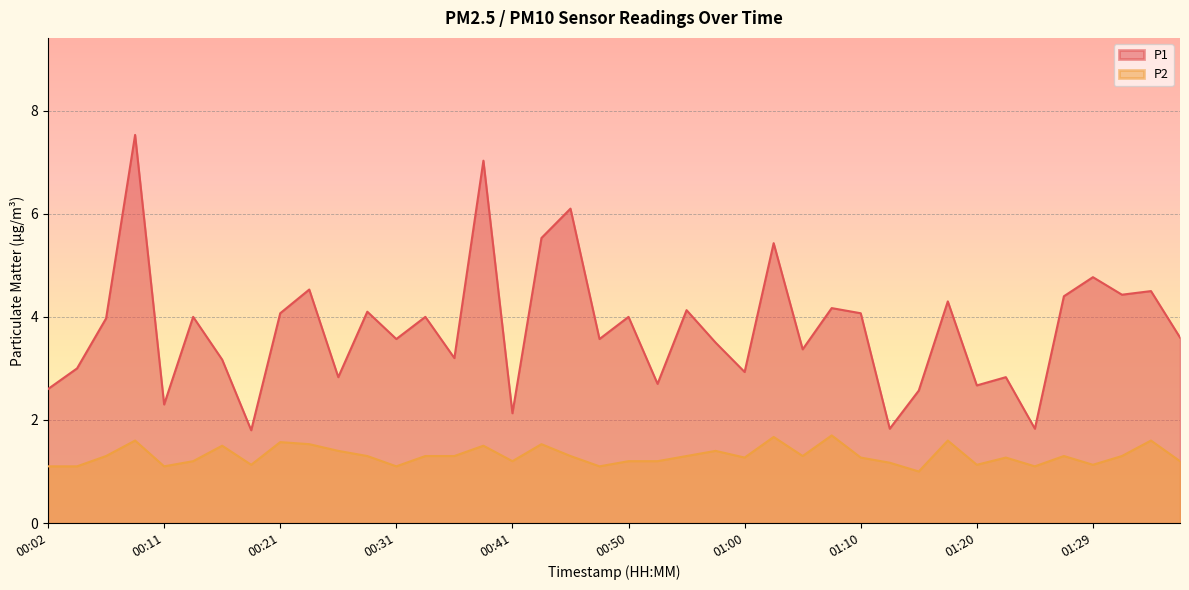

What is the label of the 22nd point from the right?

00:46